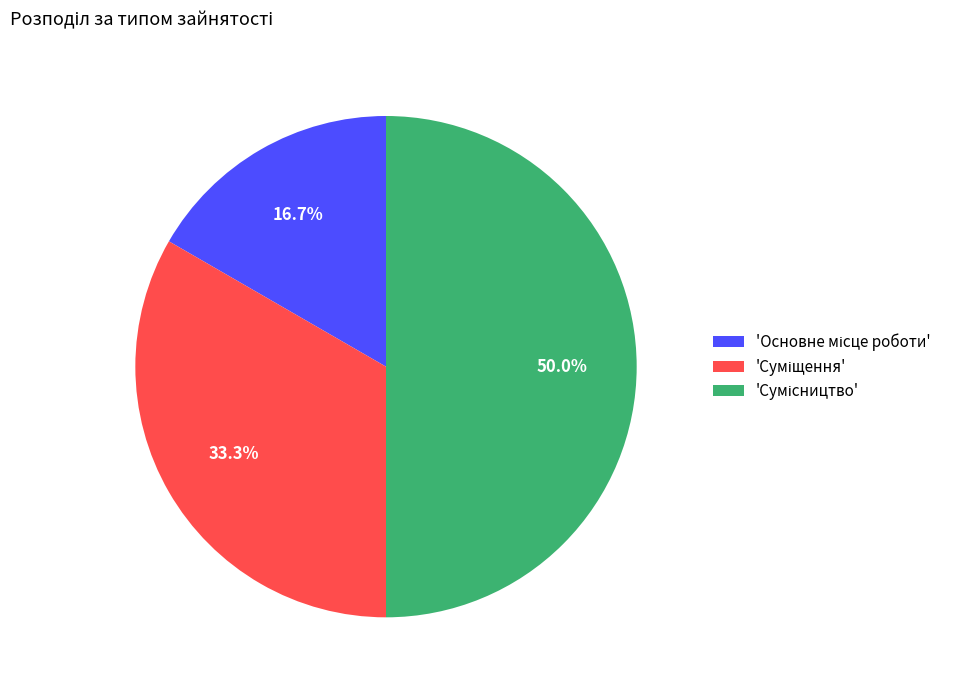

Count the number of slices in the pie.

3